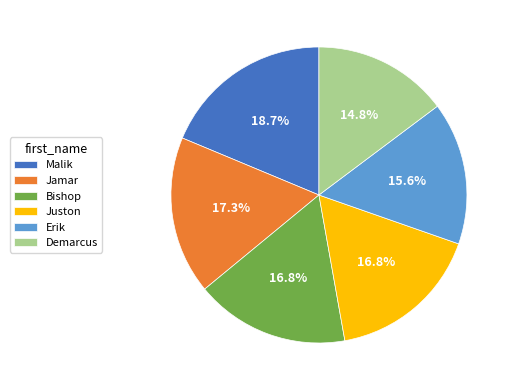

To the nearest percent, what percentage of the pie is Erik?

16%